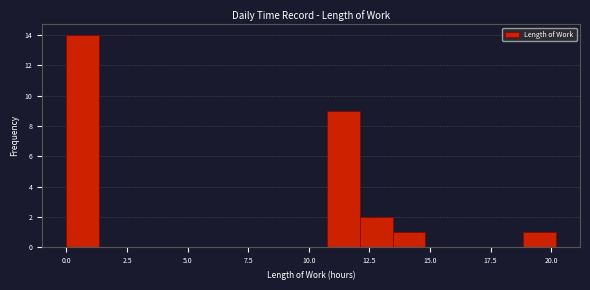

Around what value on the x-axis is the tallest bar? Give the approximate position of its centre, as read against the axis.

0.5